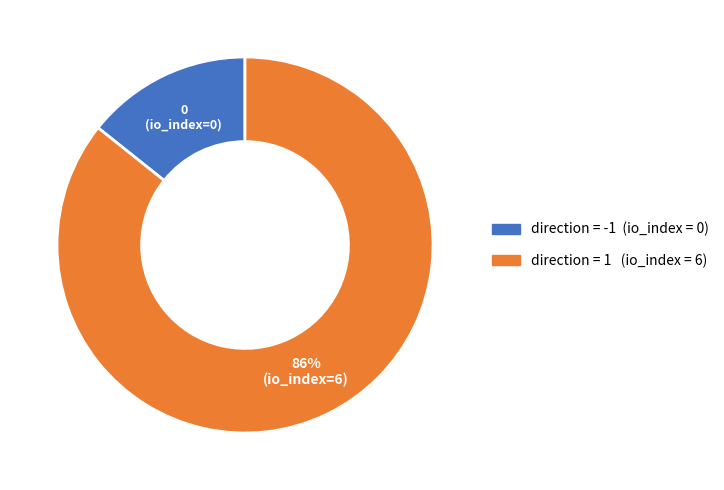

Count the number of slices in the pie.

2